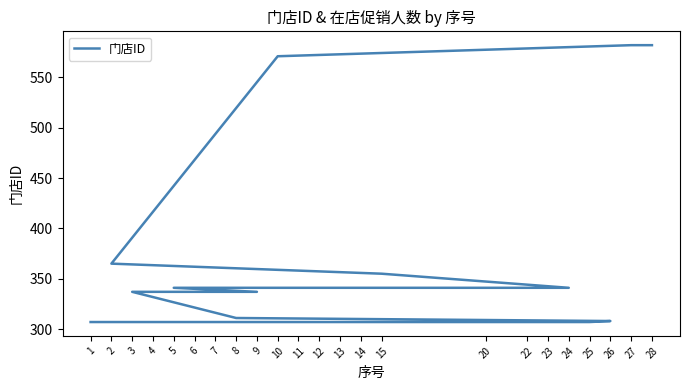

What is the value of the 10th point from the left?

308